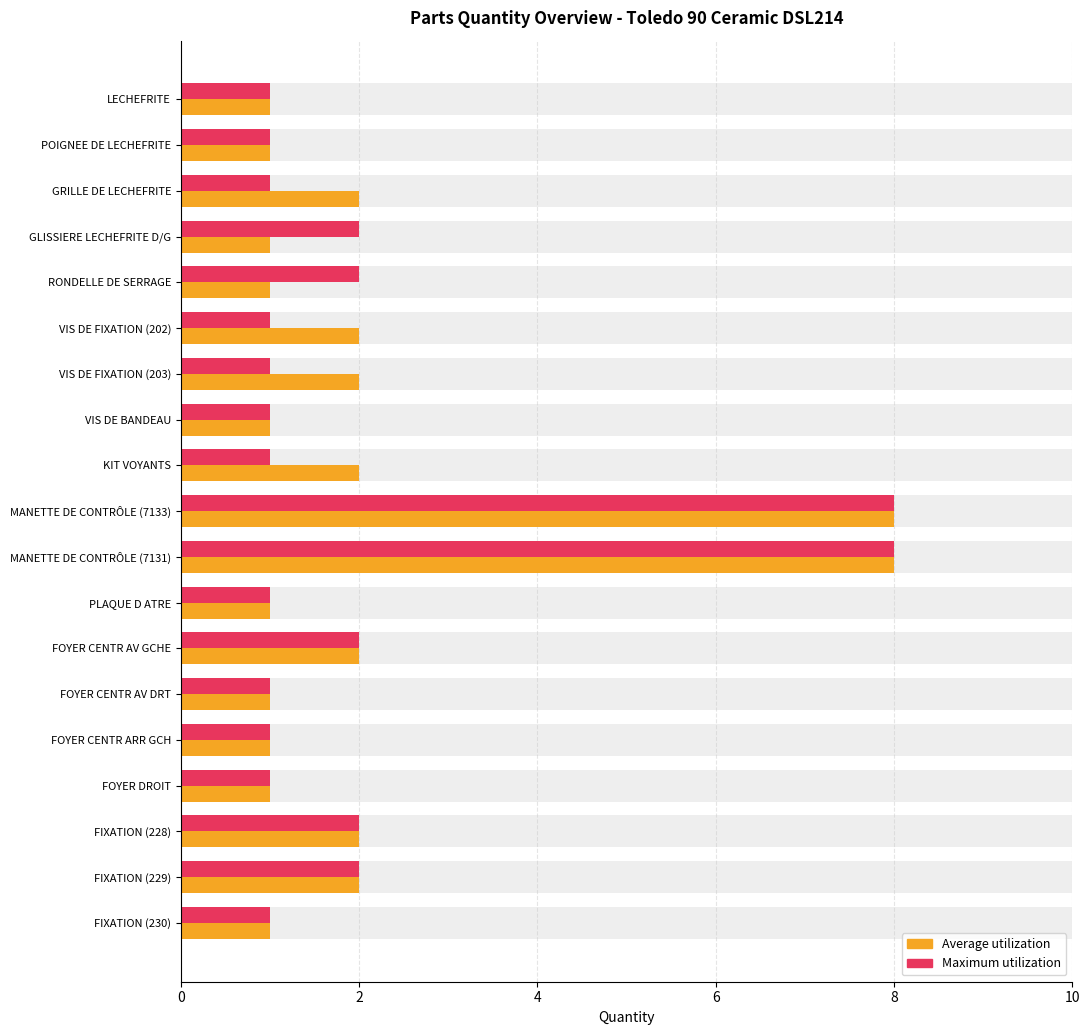

Count the Maximum utilization values in the range 1 to 2.

17